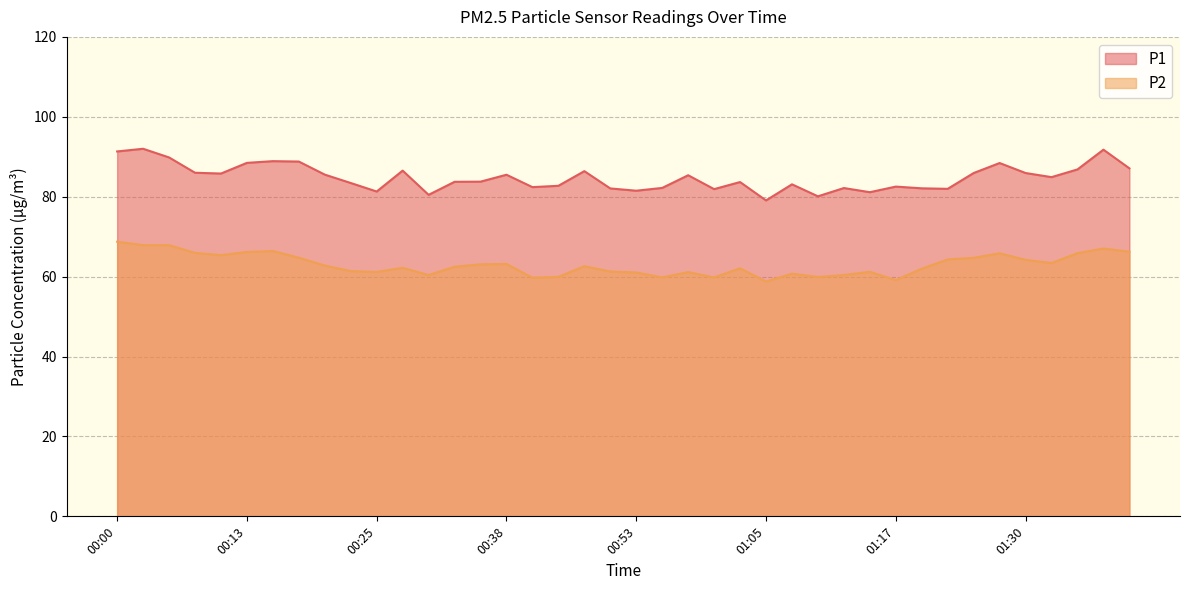

In P2, how many points are higher than both neighbors (excluding endpoints)?

10